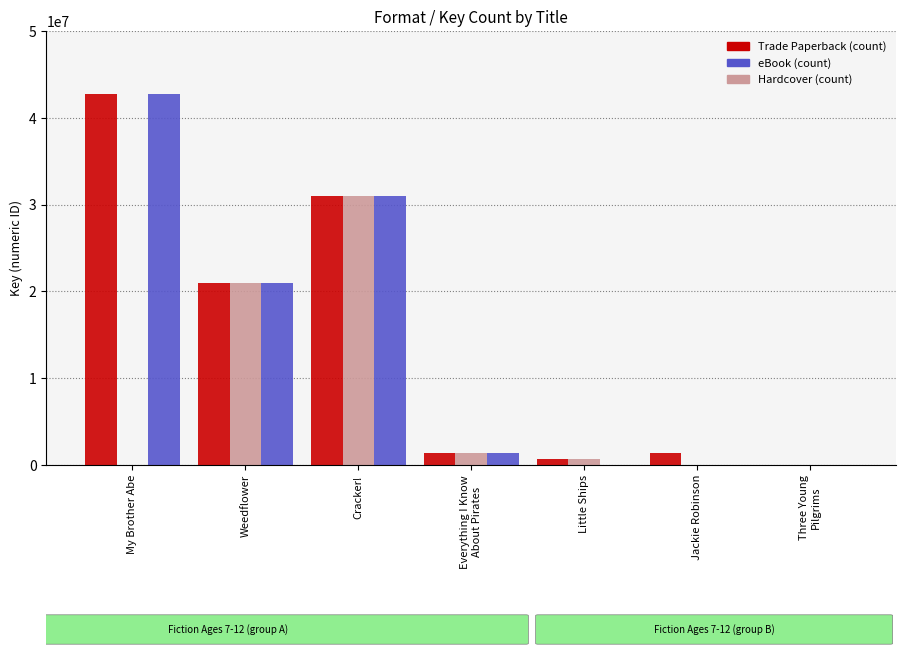

At which category is the sum across all series the highest?

Cracker!